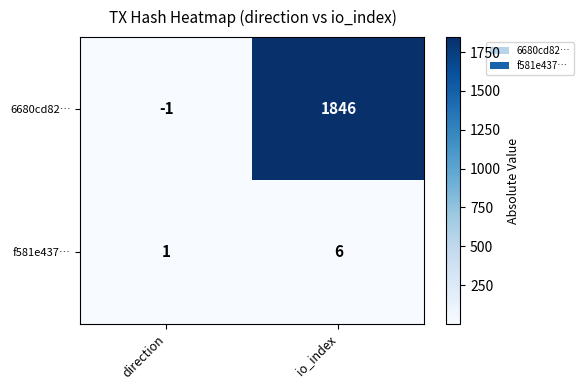

At which category does the chart reach its minimum across all series?

direction